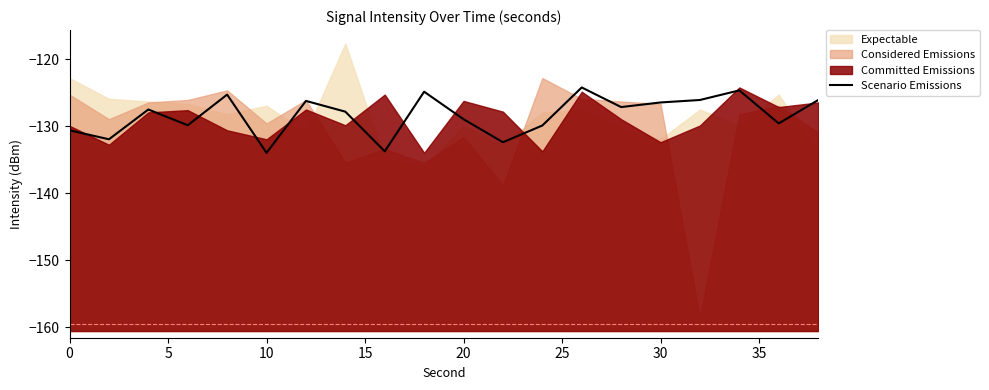

How many lines are shown in the chart?

1